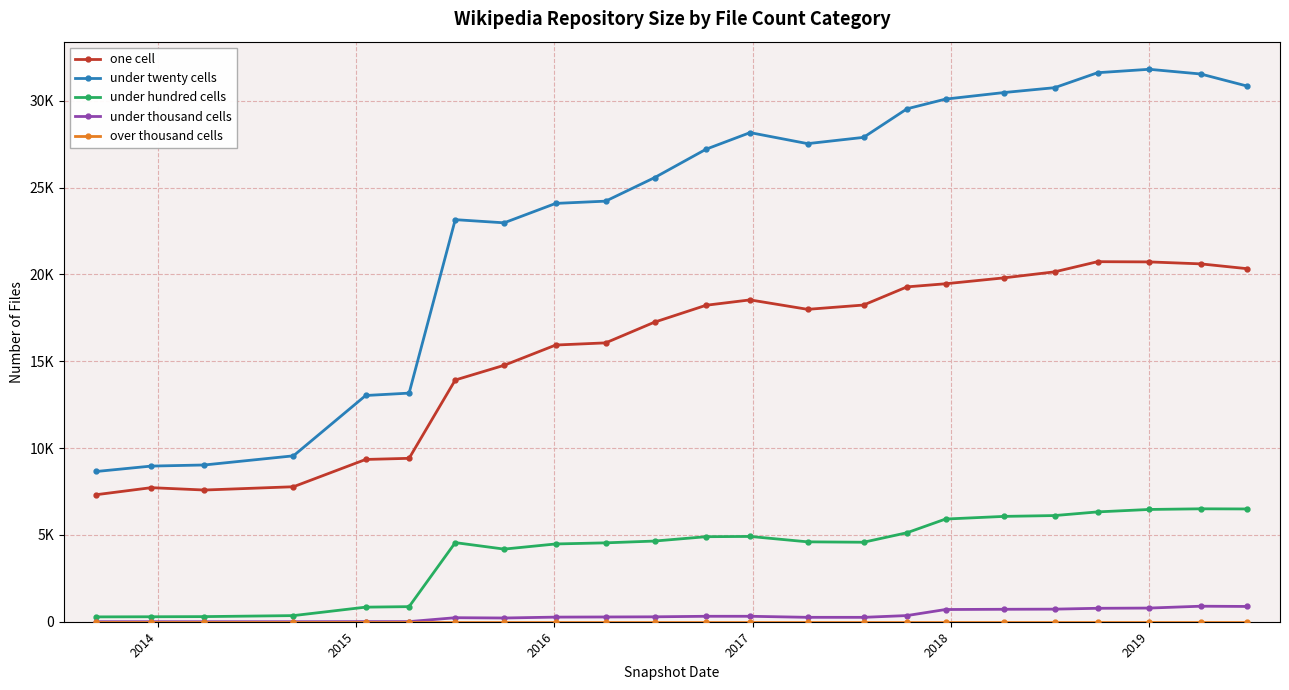

List the series in order of their peak value, lowest first.

over thousand cells, under thousand cells, under hundred cells, one cell, under twenty cells